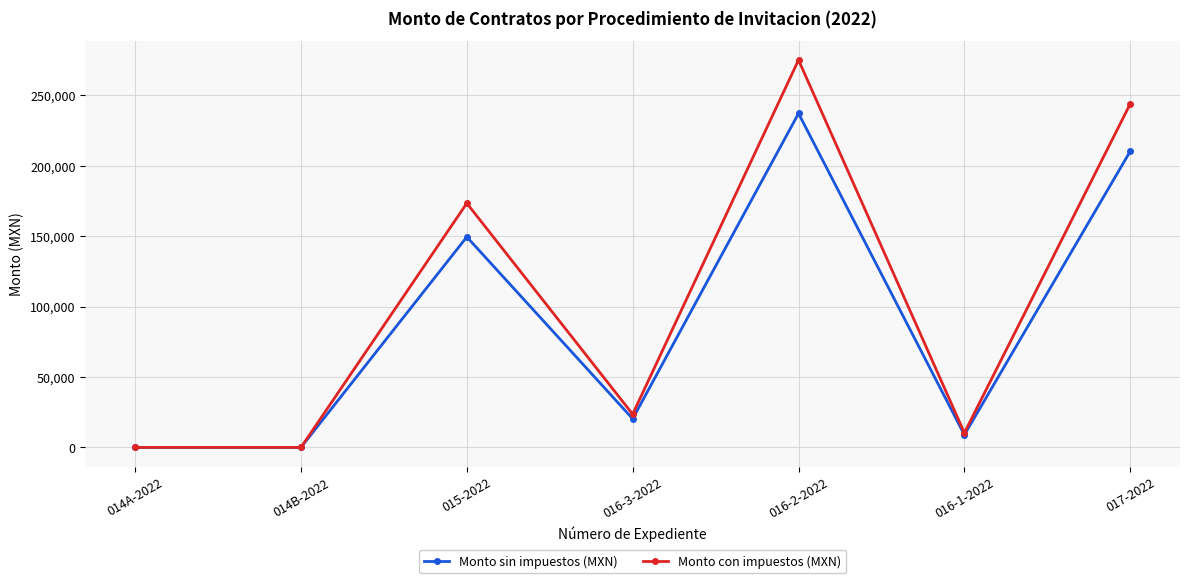

Count the number of data series in this chart.

2